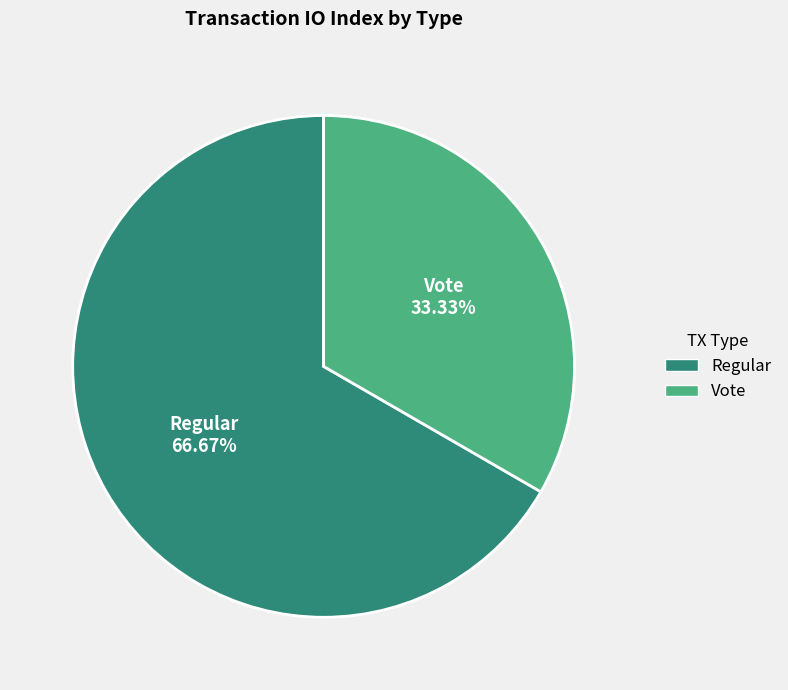

Does any single category account for the majority?

Yes